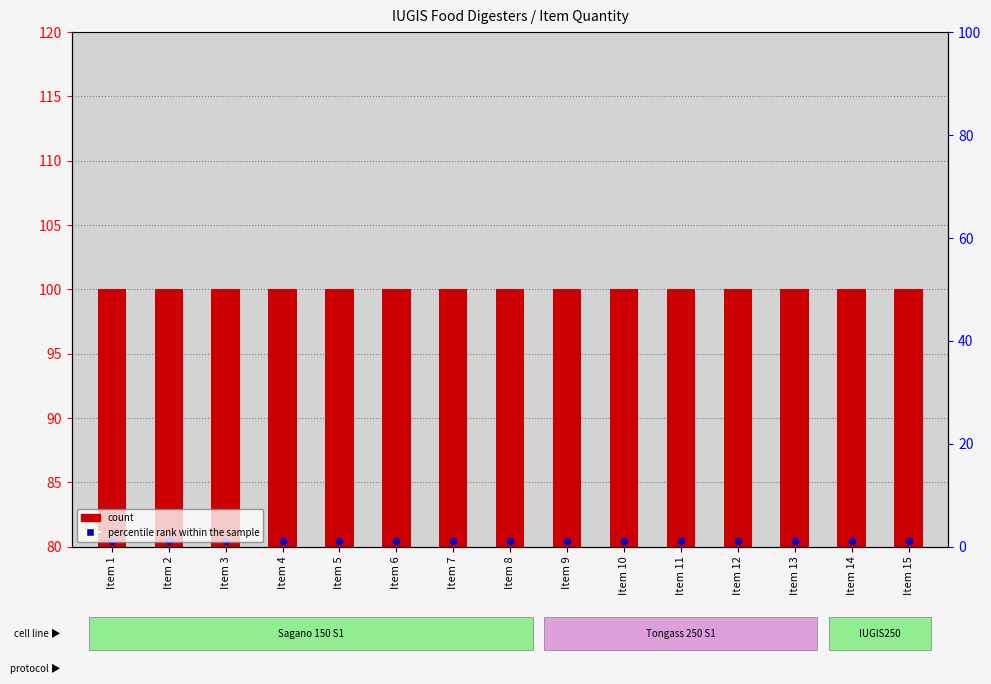

Which series has the widest spread of Y values?

count